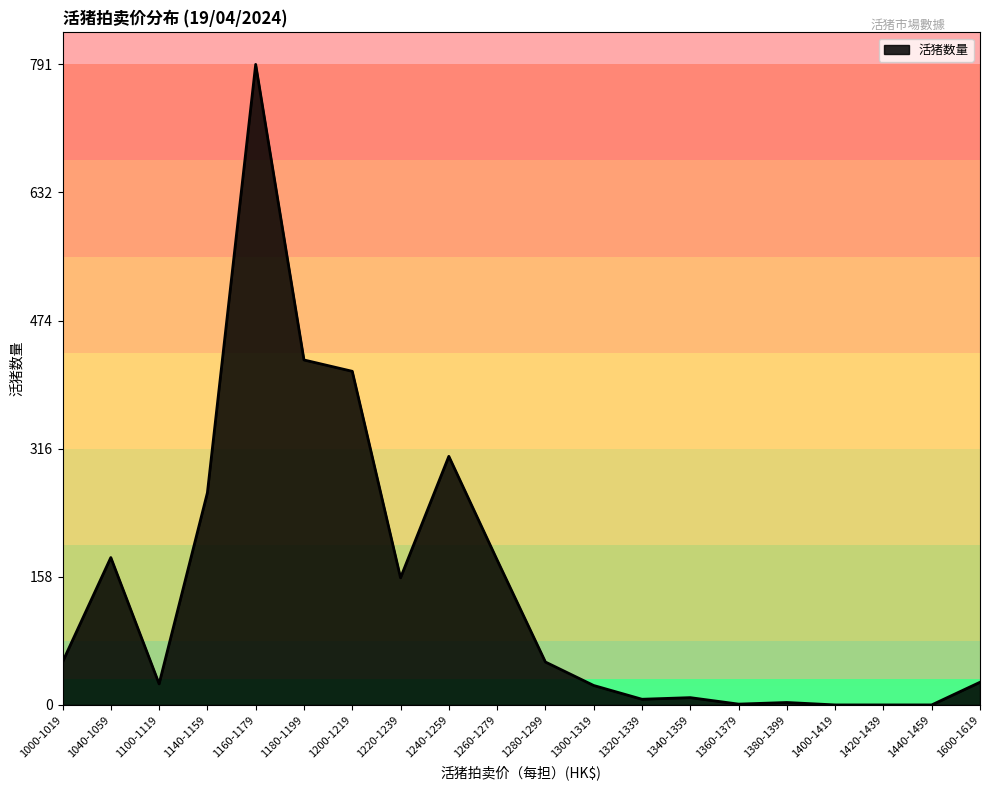

How many lines are shown in the chart?

1